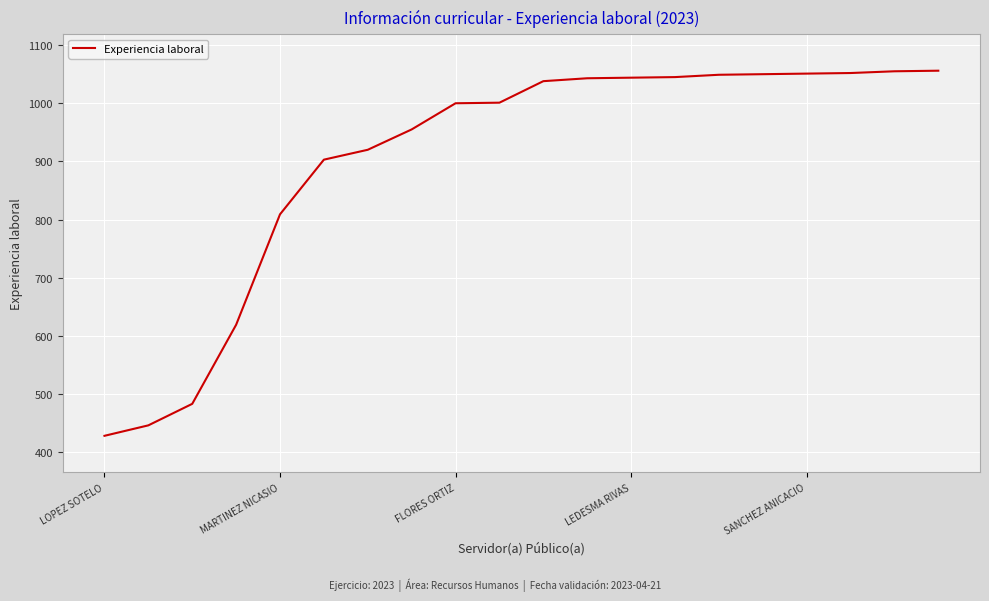

What is the smallest value displayed?

428